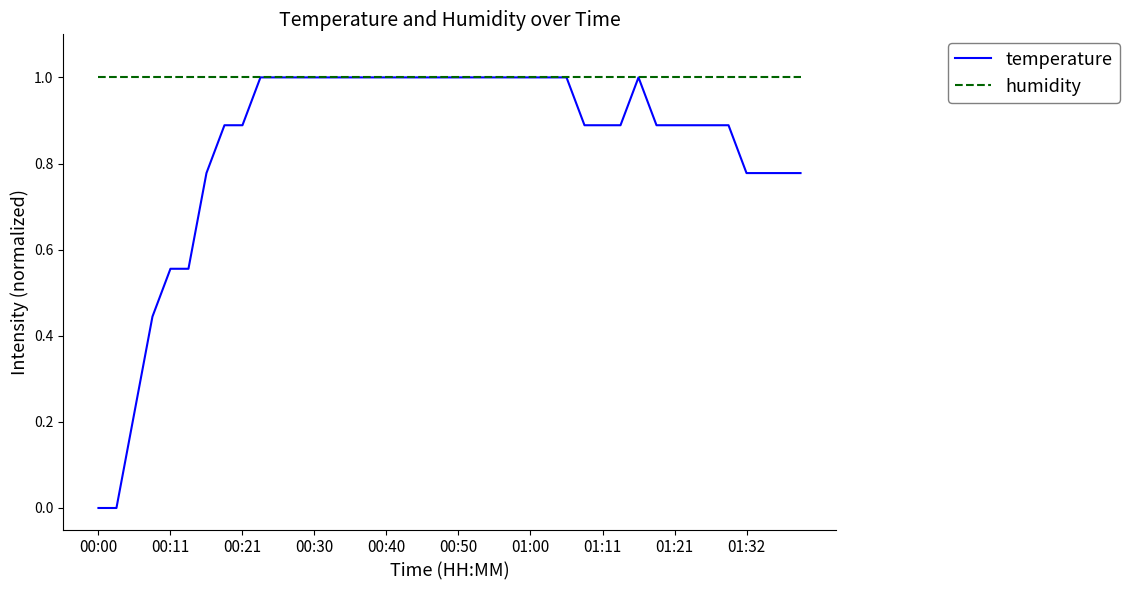

List the series in order of their overall mean, highest first.

humidity, temperature